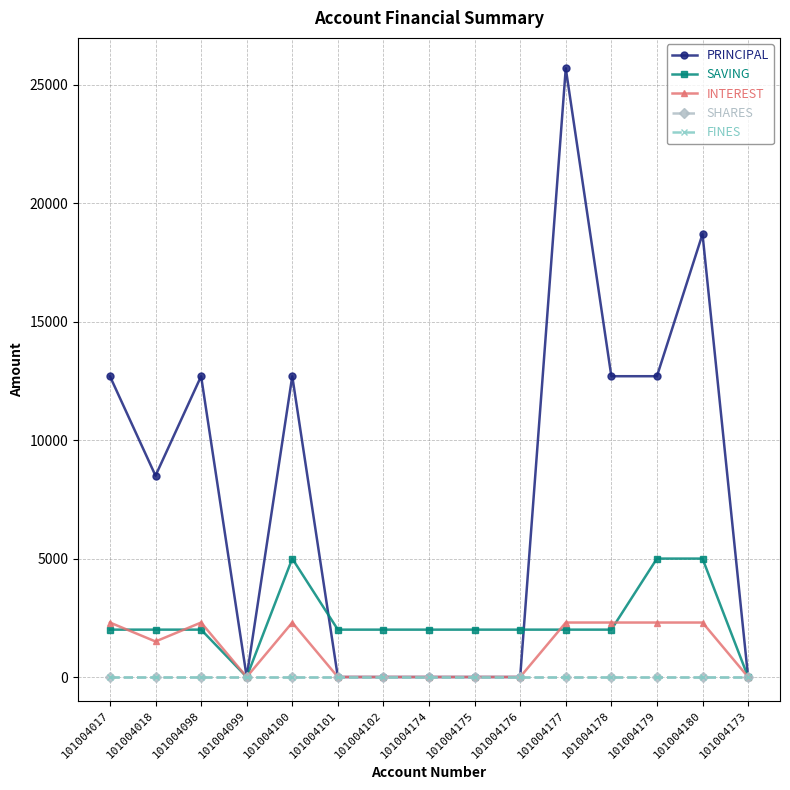

Which series has the widest spread of values?

PRINCIPAL